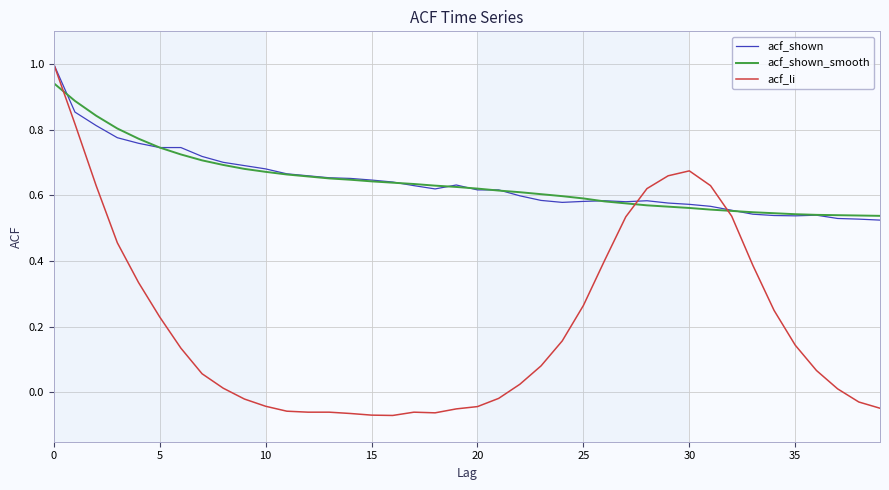

What are all the series names shown in the legend?

acf_shown, acf_shown_smooth, acf_li